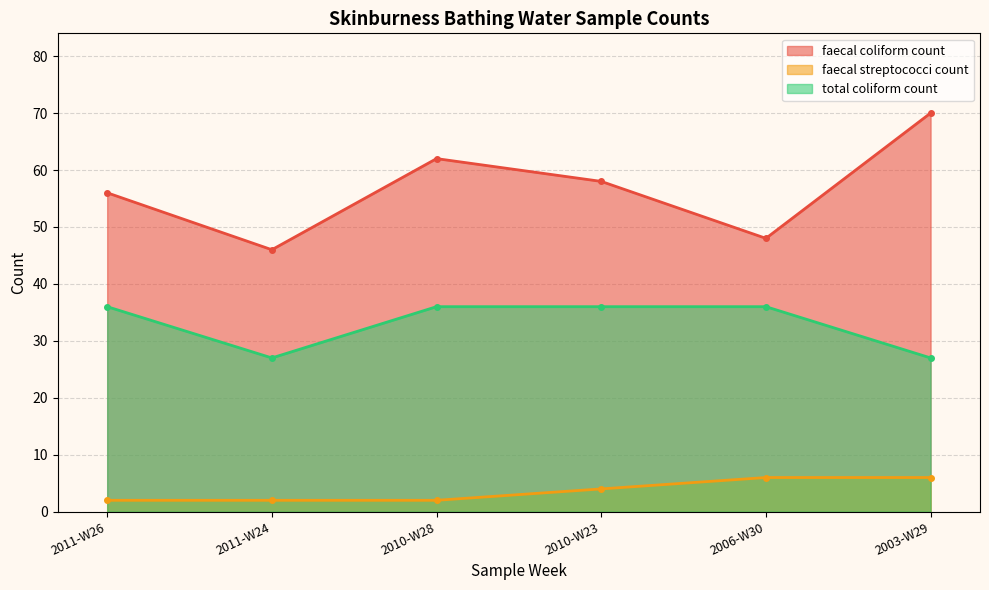

What are all the series names shown in the legend?

faecal coliform count, faecal streptococci count, total coliform count